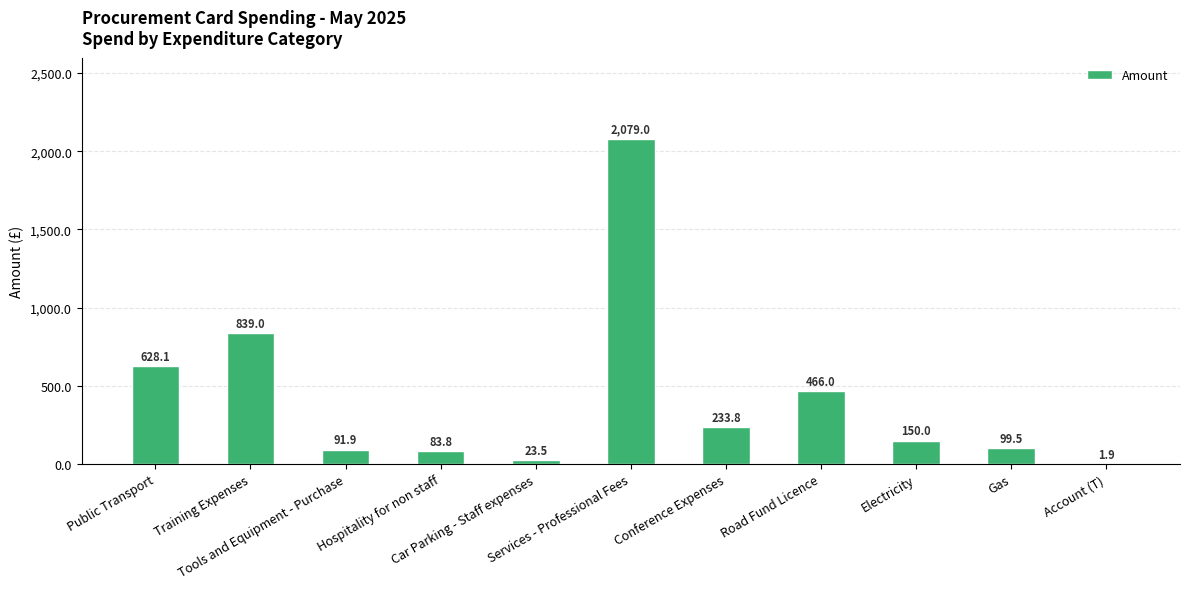

What is the greatest value displayed?

2079.0